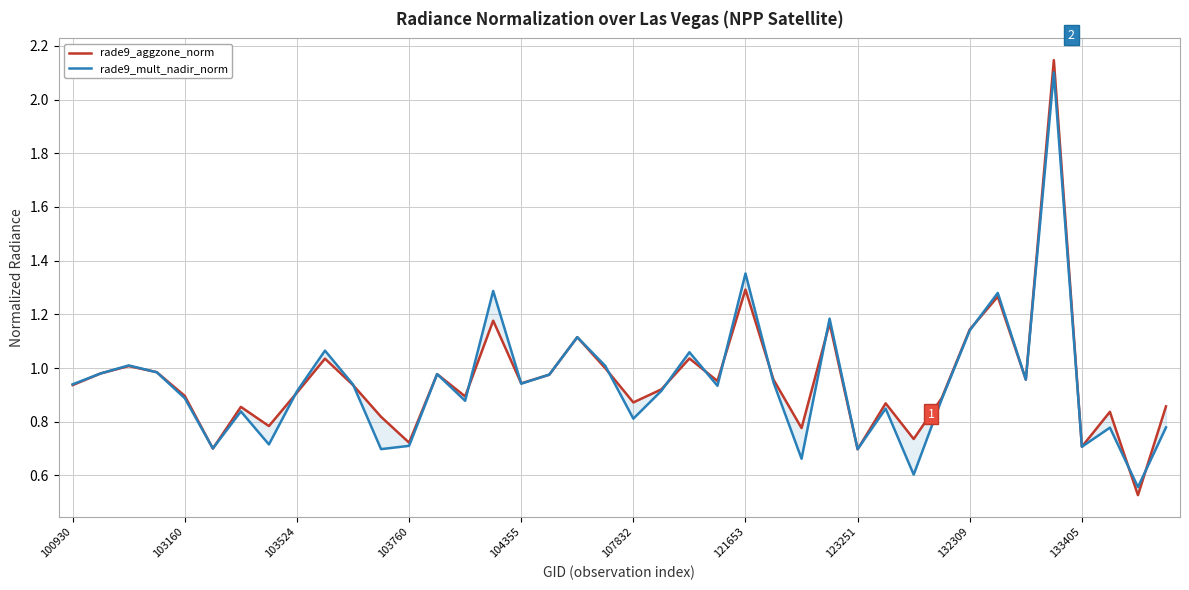

What is the lowest value of the rade9_mult_nadir_norm series?

0.6